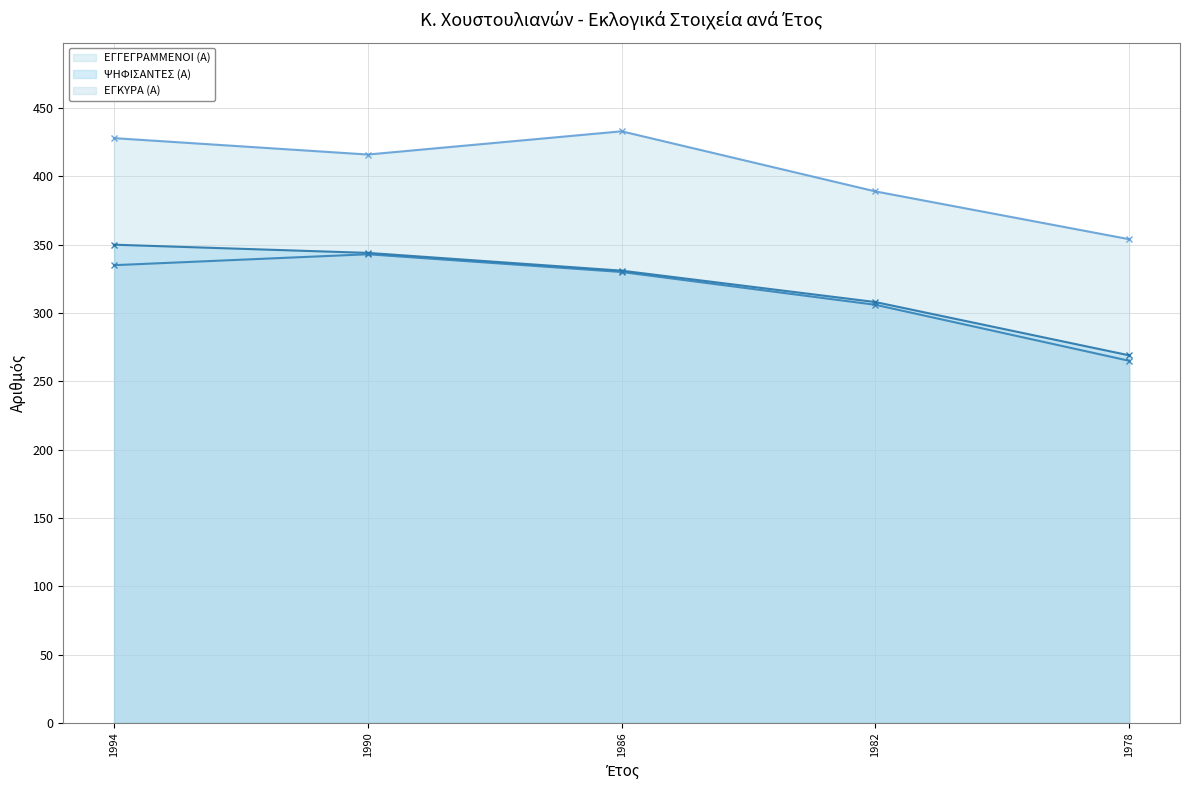

Which series has the largest total across all categories?

ΕΓΓΕΓΡΑΜΜΕΝΟΙ (Α)